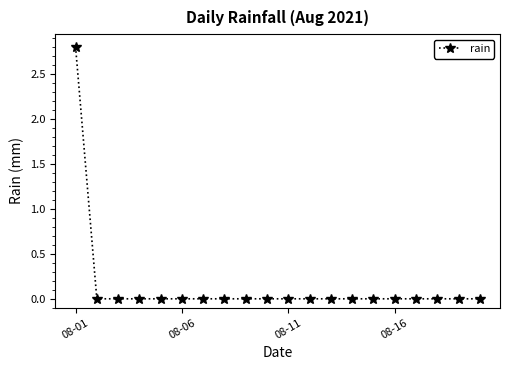

What is the average value?

0.1